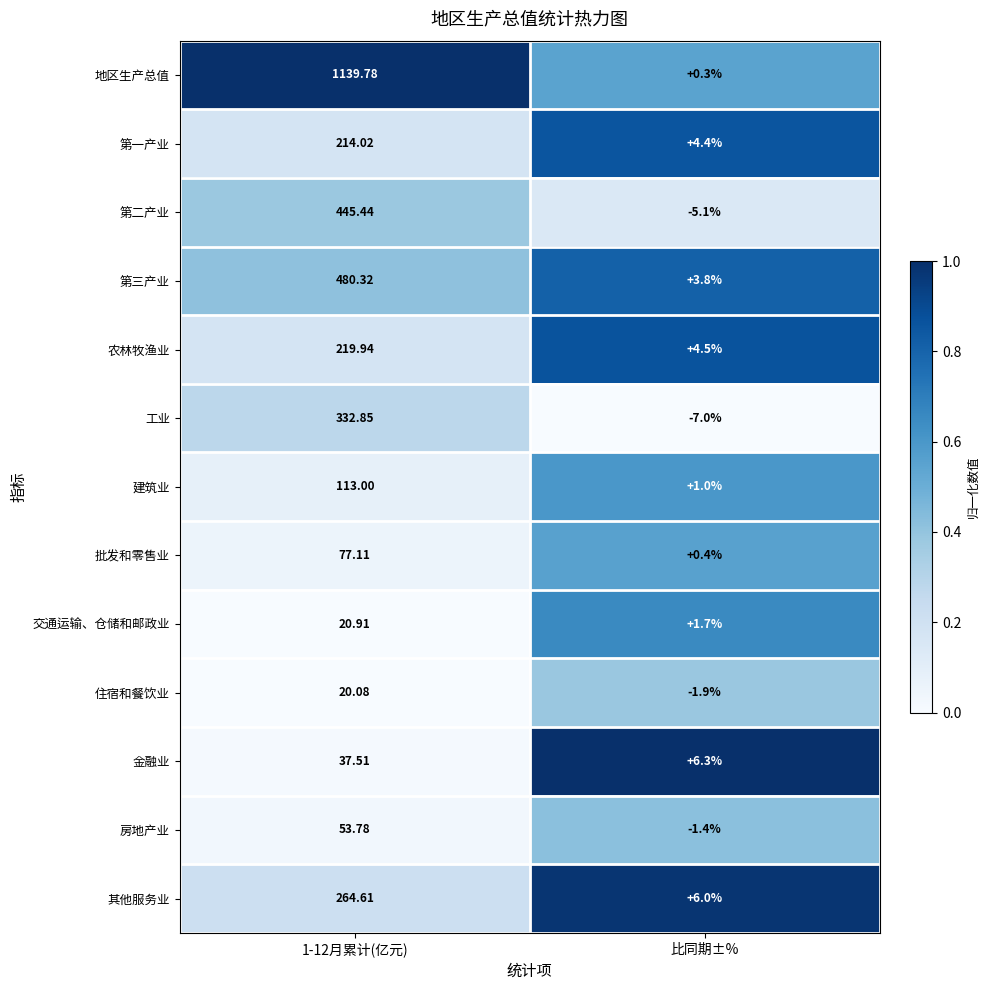

Which category has the lowest value in the 农林牧渔业 series?

比同期±%